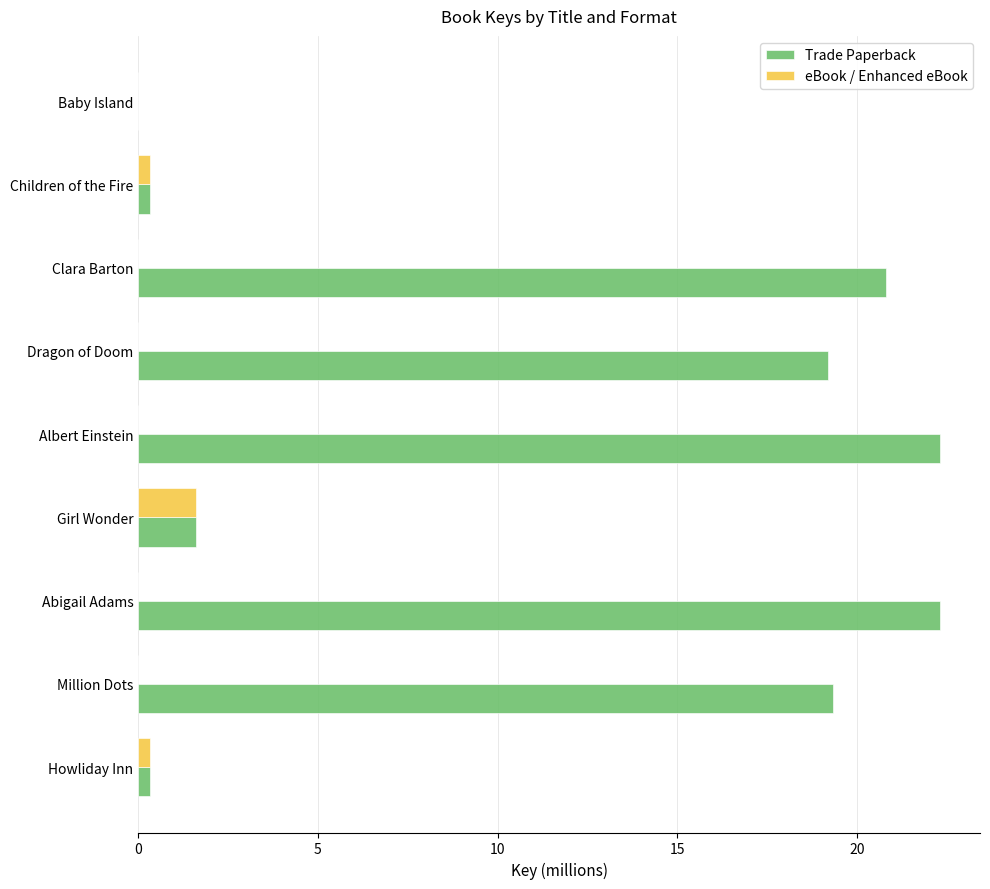

Which series changed the most between Howliday Inn and Clara Barton?

Trade Paperback